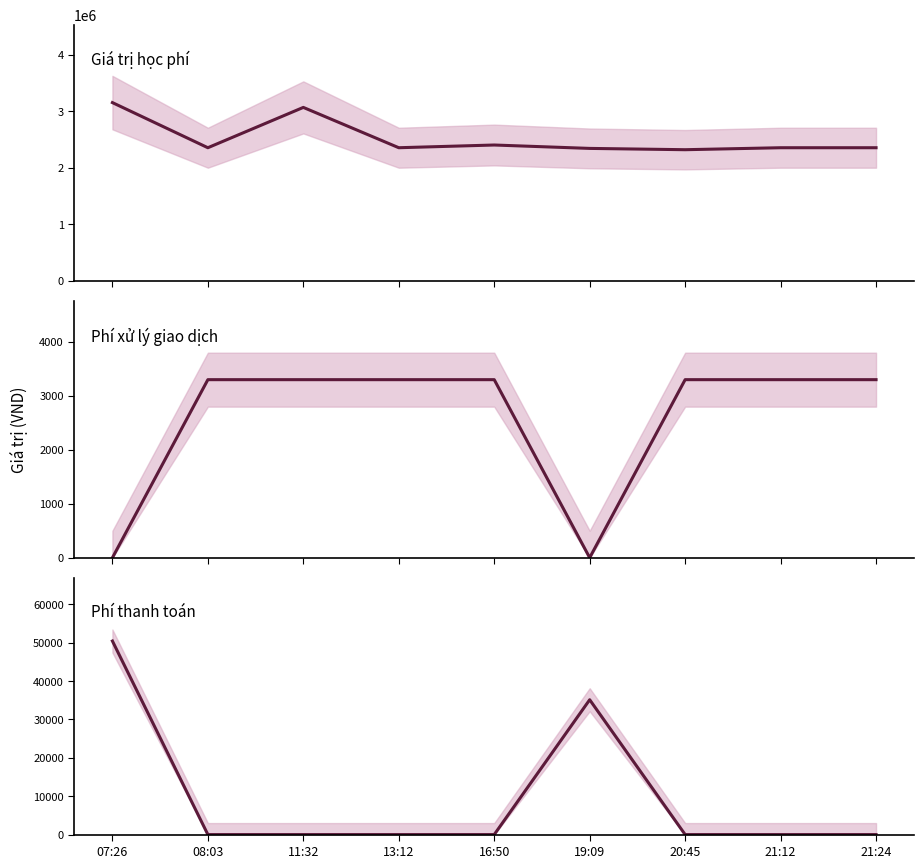

True or false: Phí xử lý giao dịch and Giá trị học phí cross at least once.

False